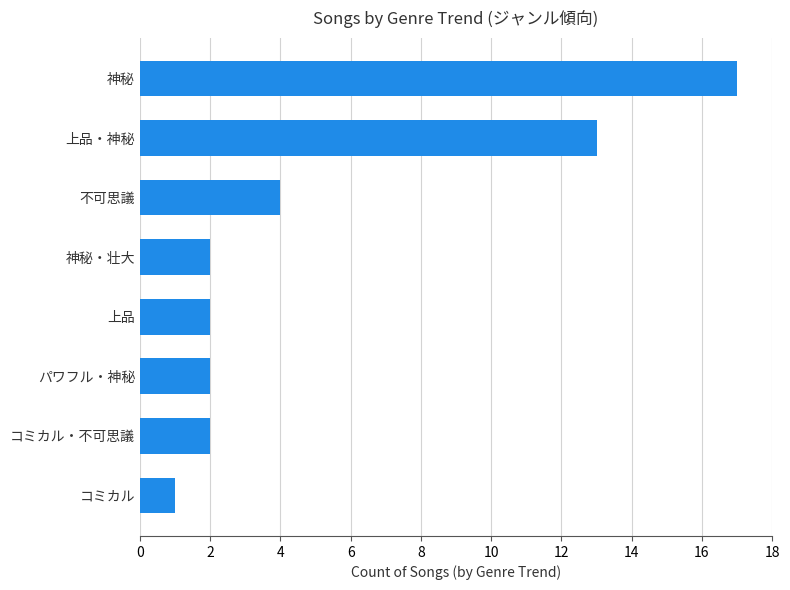

What is the change in value from 上品 to 不可思議?

+2